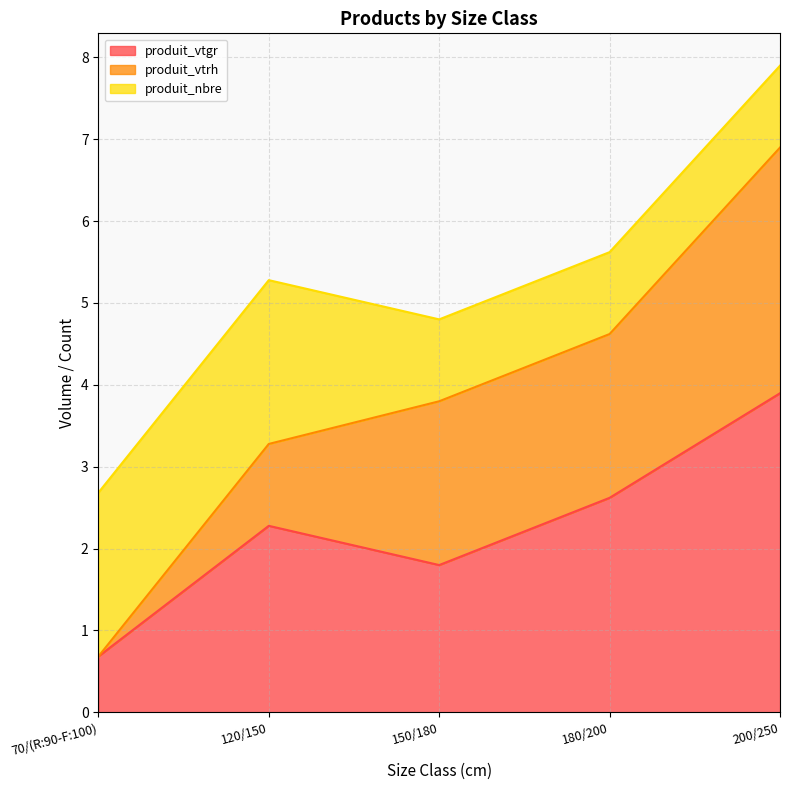

True or false: produit_nbre has a value of 3.3 at 120/150.

False